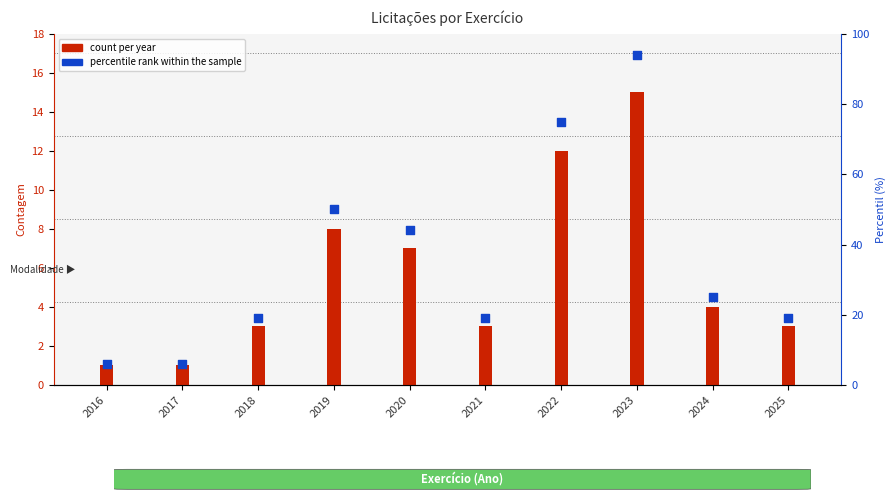

Which series reaches the maximum Y coordinate?

percentile rank within the sample